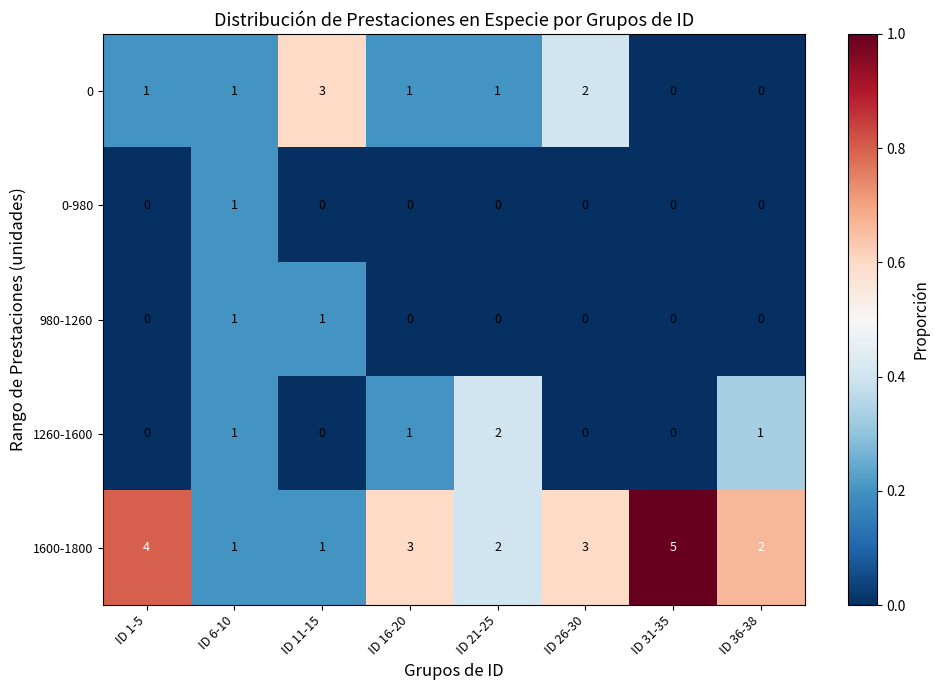

Is the value of 980-1260 at ID 36-38 greater than the value of 0 at ID 21-25?

No